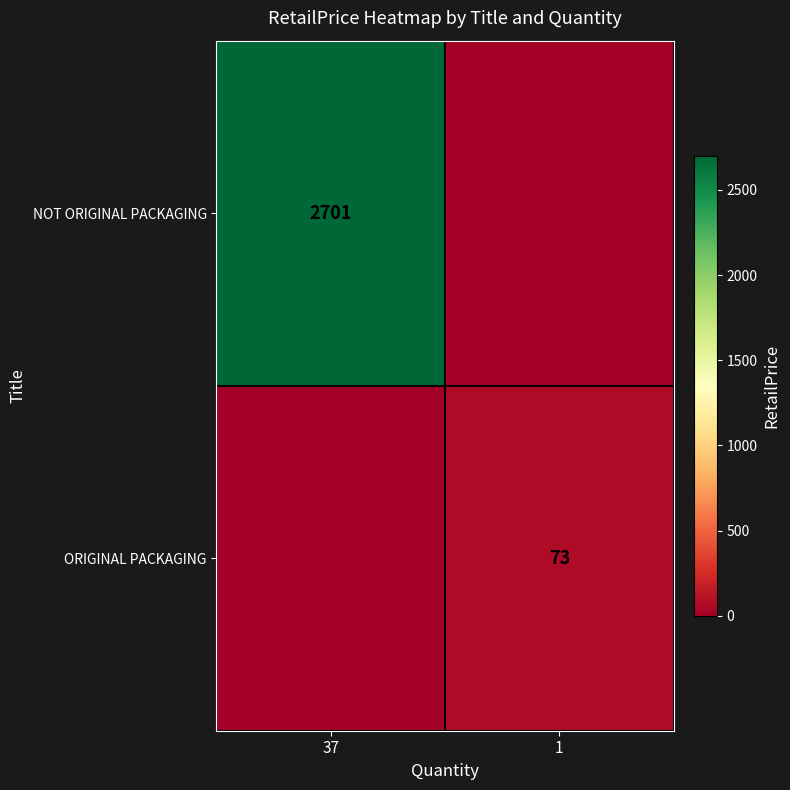

At which category is the sum across all series the highest?

37